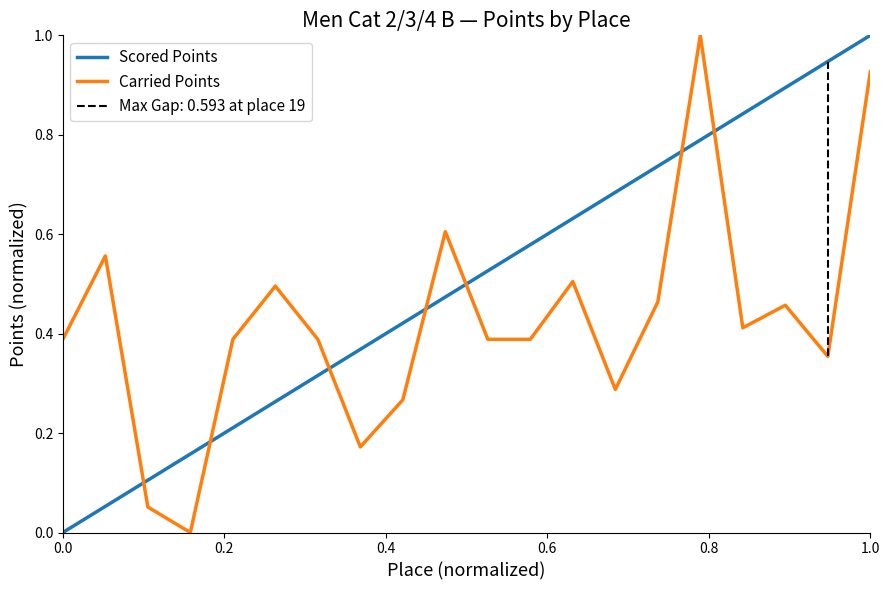

True or false: Scored Points has more than 0 points higher than both neighbors.

False